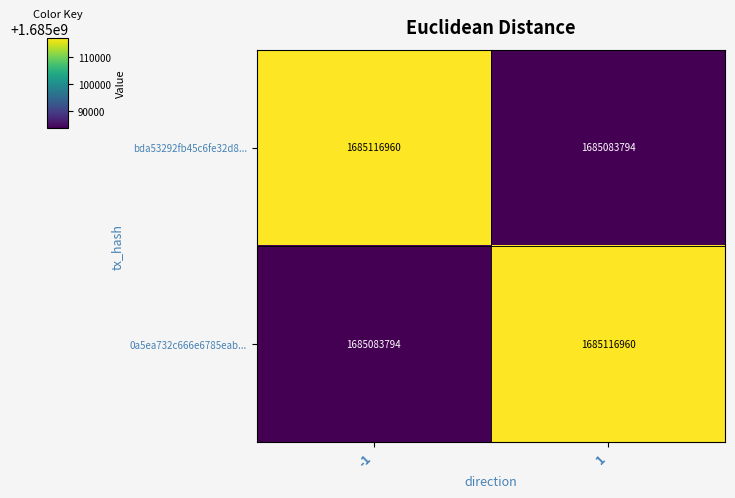

At how many categories does at least one series exceed 1685100749?

2